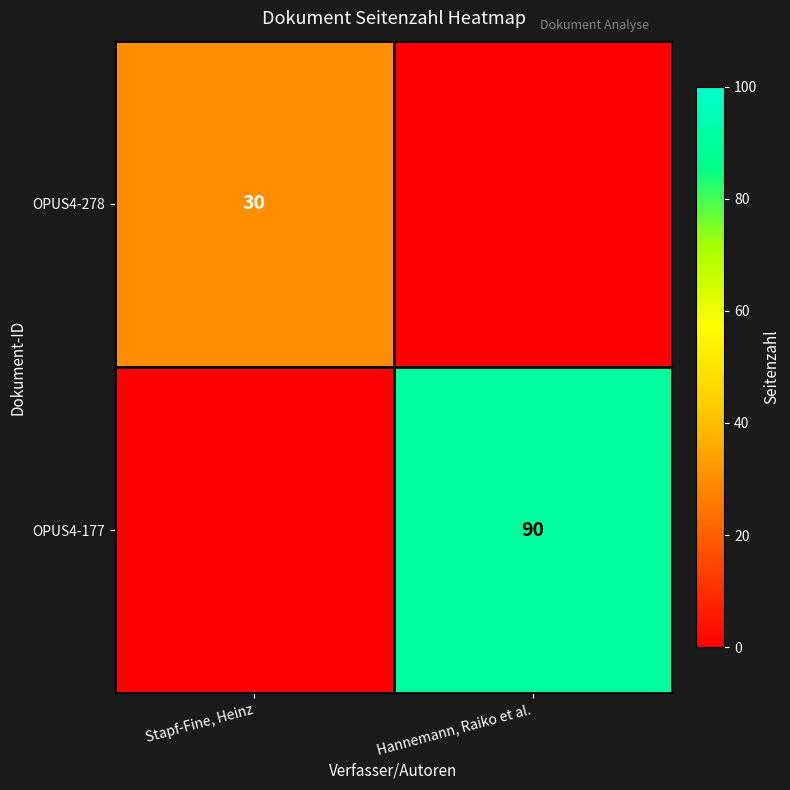

The OPUS4-278 series shows 21 at Stapf-Fine, Heinz. True or false?

False